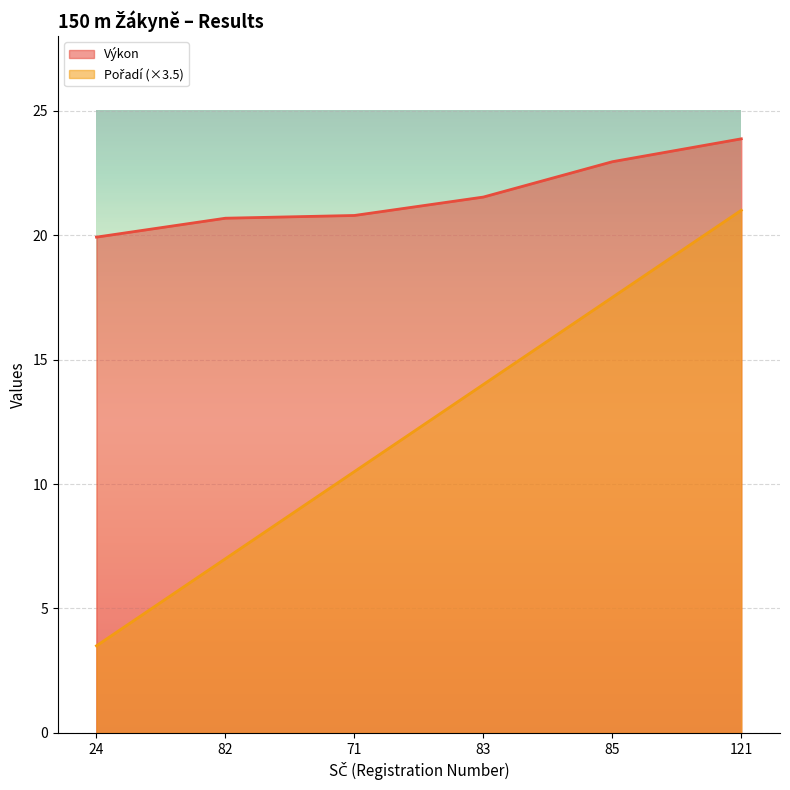

The Výkon series shows 33.1 at 71. True or false?

False